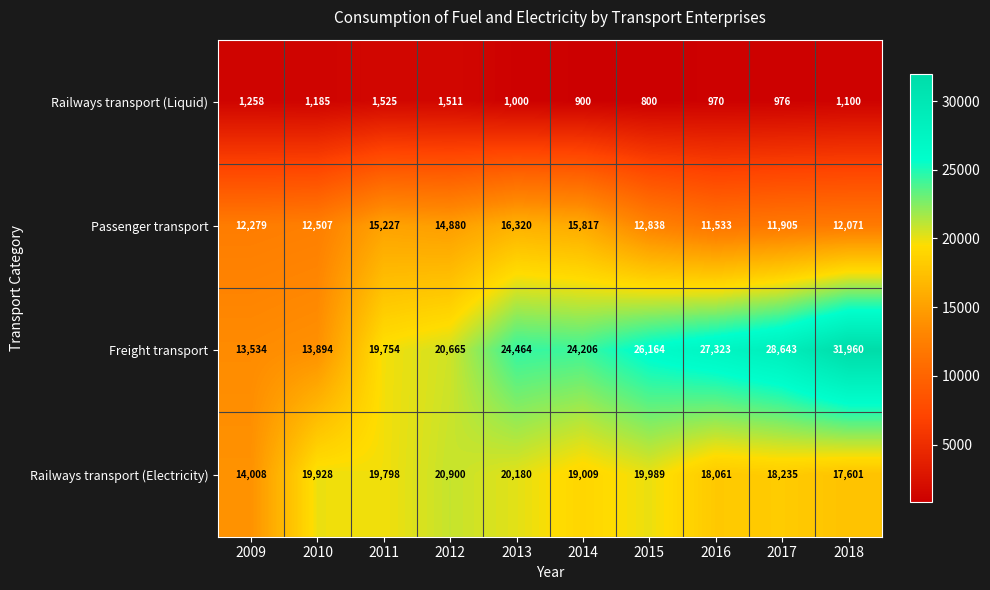

What is the difference between the maximum and minimum values in the Railways transport (Liquid) series?

725